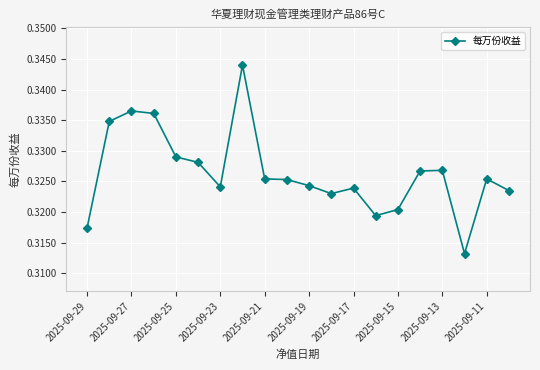

True or false: there are more than 2 points higher than both neighbors.

True